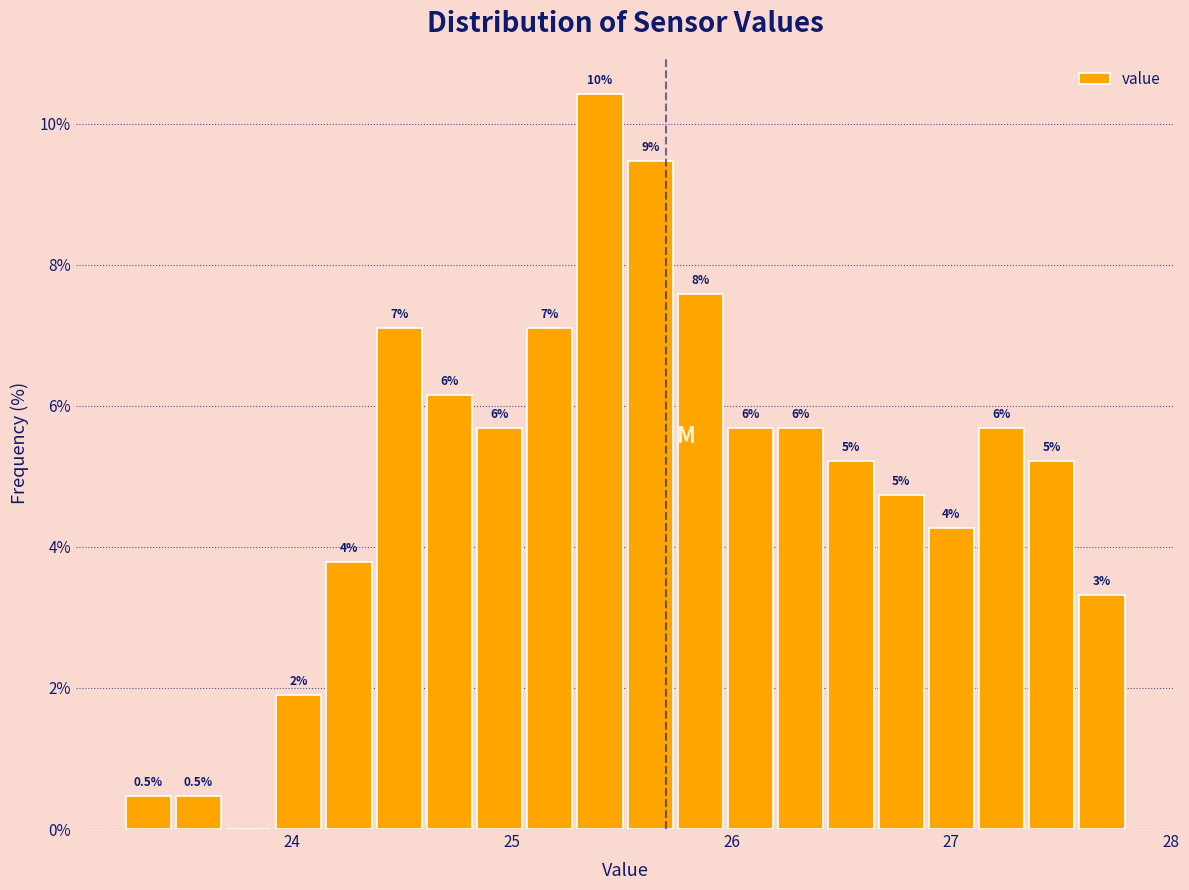

Read against the x-axis, roughly where is the centre of the tallest bar?

25.4